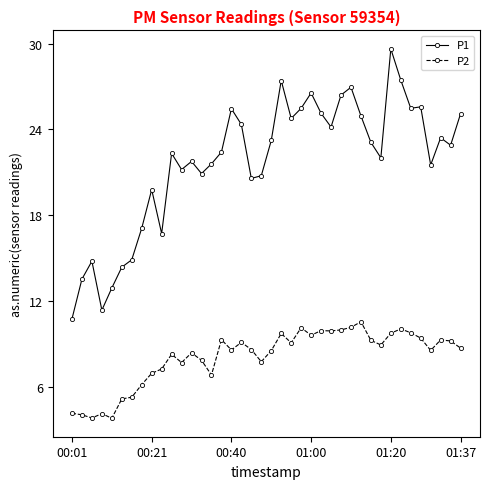

What is the difference between the maximum and minimum values in the P1 series?

18.9